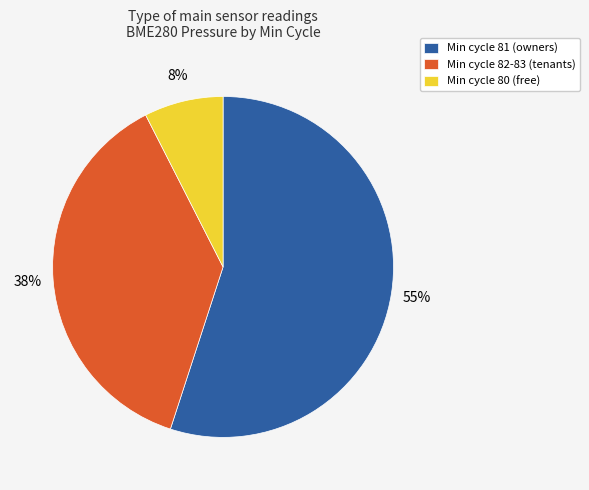

Does Min cycle 80 (free) account for over 50% of the chart?

No